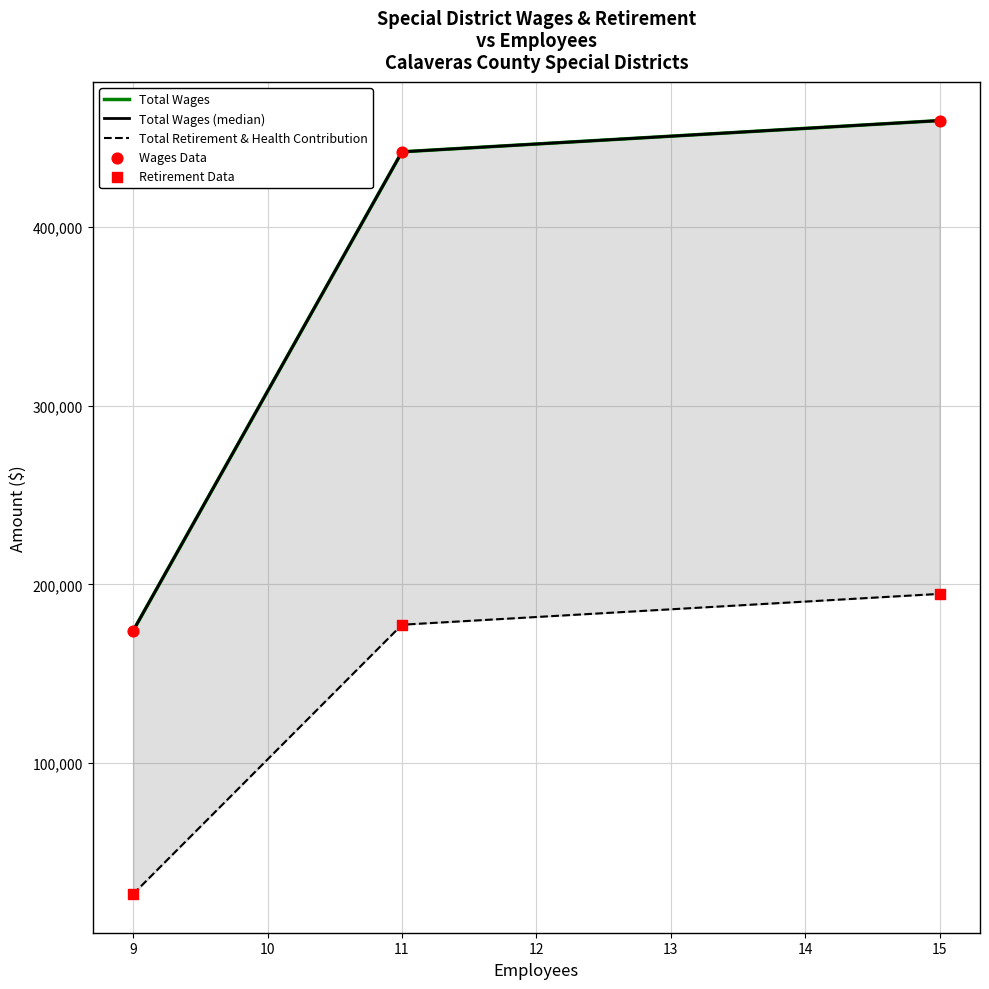

Which series reaches the maximum Y coordinate?

Total Wages